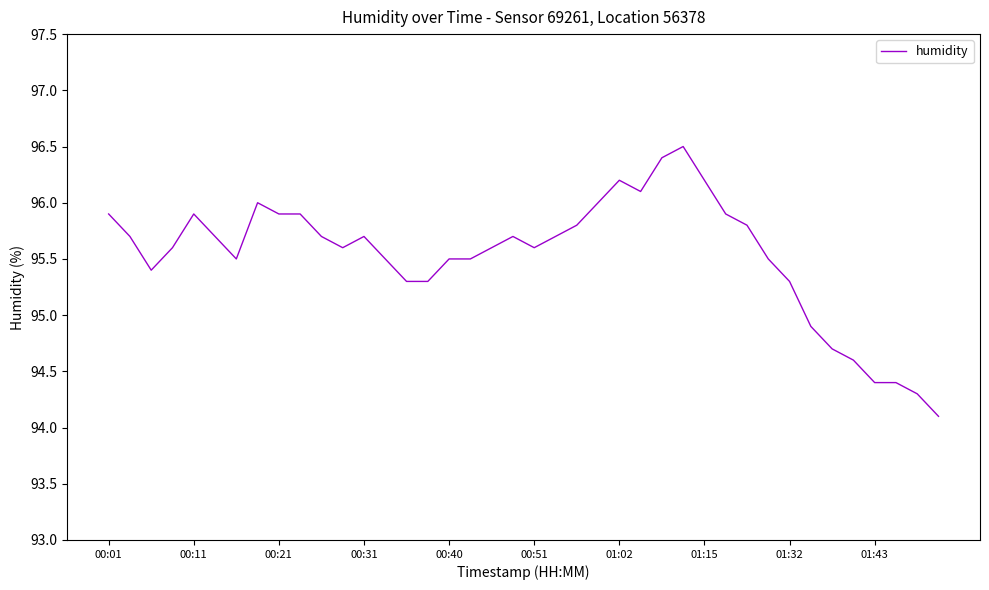

Reading left to right, list all the values displayed in this chart.

95.9	95.7	95.4	95.6	95.9	95.7	95.5	96.0	95.9	95.9	95.7	95.6	95.7	95.5	95.3	95.3	95.5	95.5	95.6	95.7	95.6	95.7	95.8	96.0	96.2	96.1	96.4	96.5	96.2	95.9	95.8	95.5	95.3	94.9	94.7	94.6	94.4	94.4	94.3	94.1